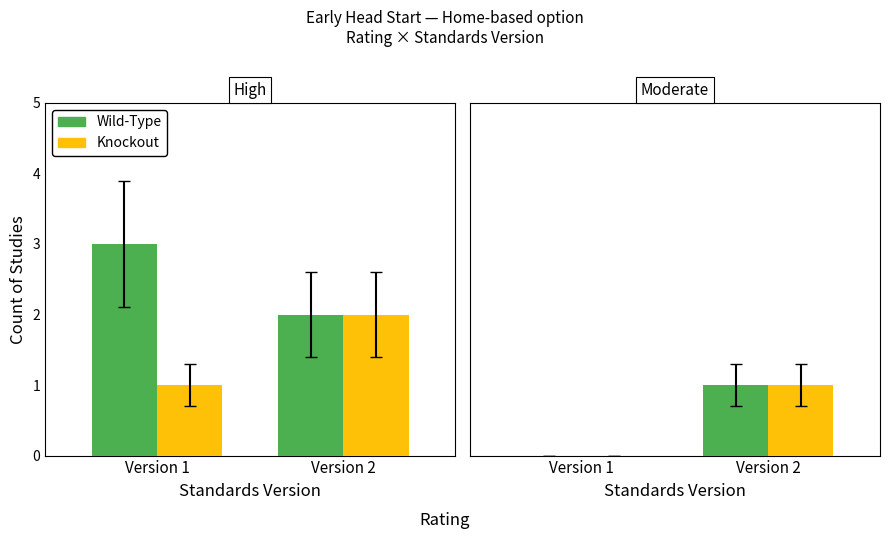

Count the number of data series in this chart.

2